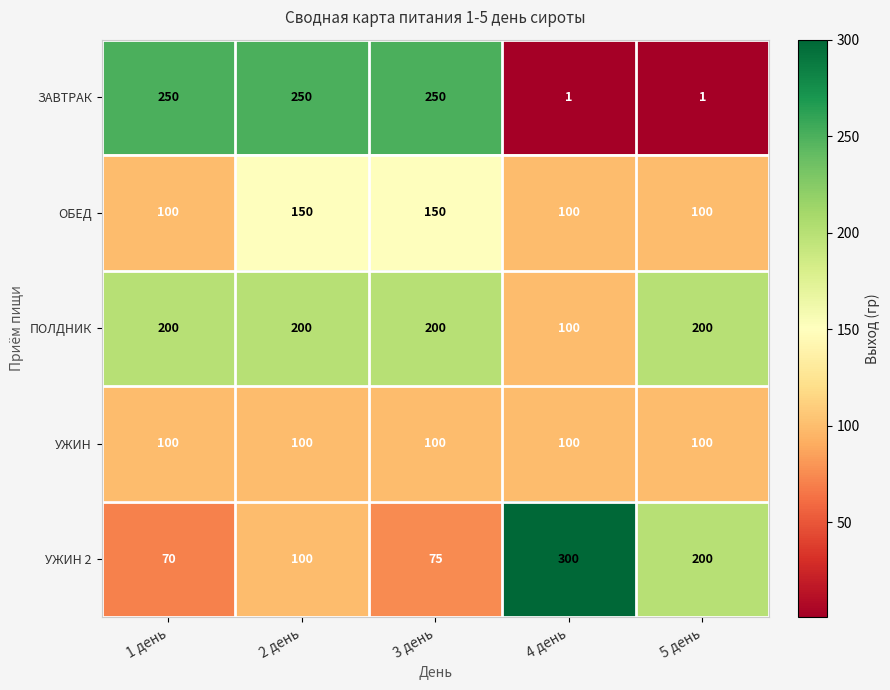

Reading left to right, what are all the values shown in this chart?

ЗАВТРАК: 250	250	250	1	1
ОБЕД: 100	150	150	100	100
ПОЛДНИК: 200	200	200	100	200
УЖИН: 100	100	100	100	100
УЖИН 2: 70	100	75	300	200